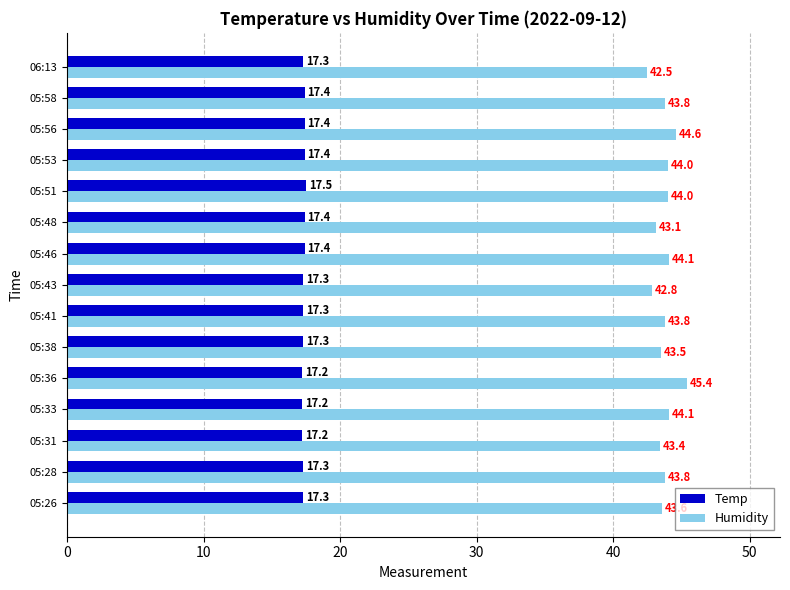

The Temp series shows 17.4 at 05:58. True or false?

True